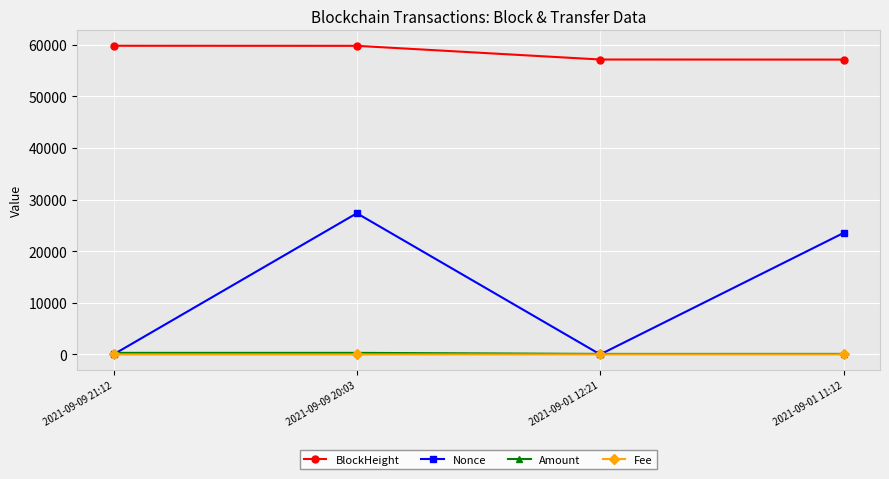

What is the difference between the second highest and minimum values in the BlockHeight series?

2665.0